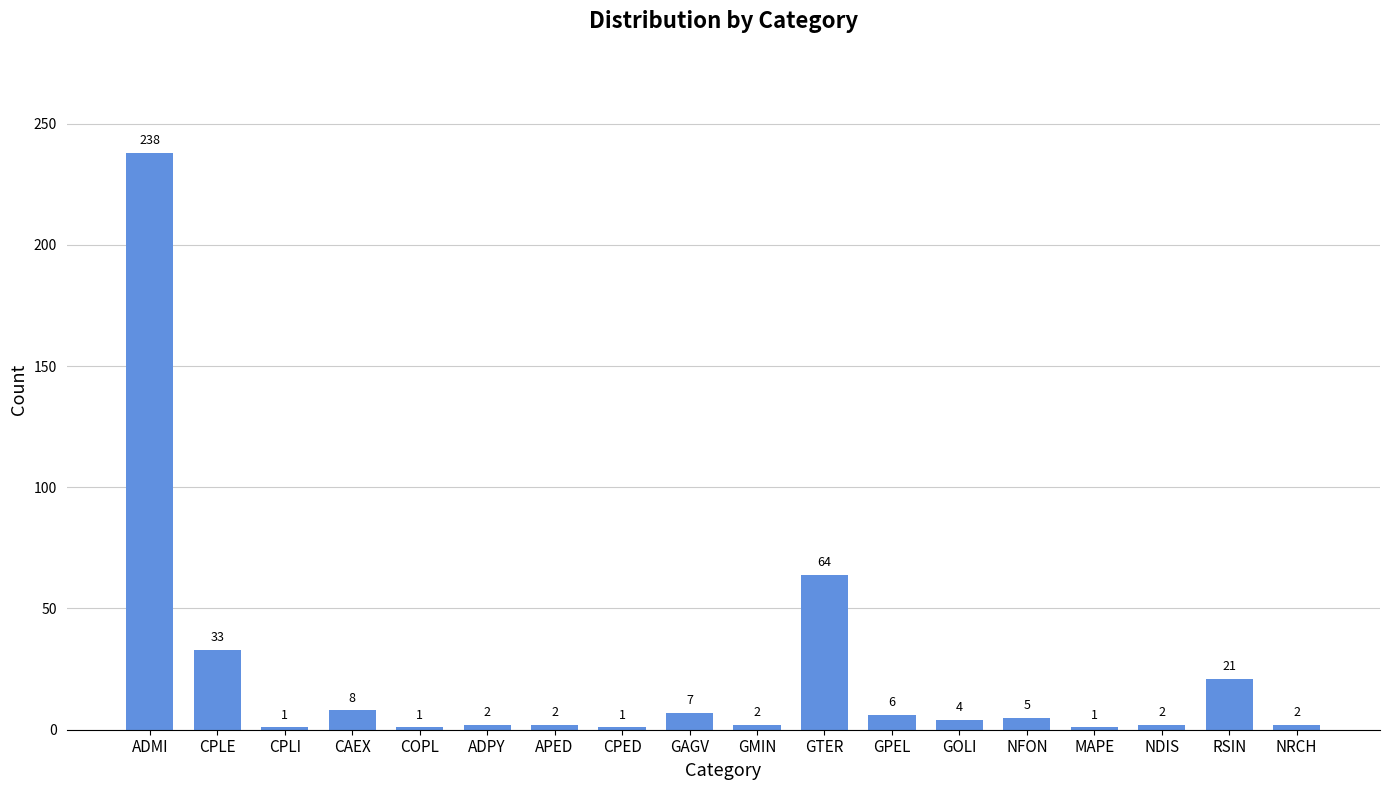

What is the value of the 4th bar from the left?

8